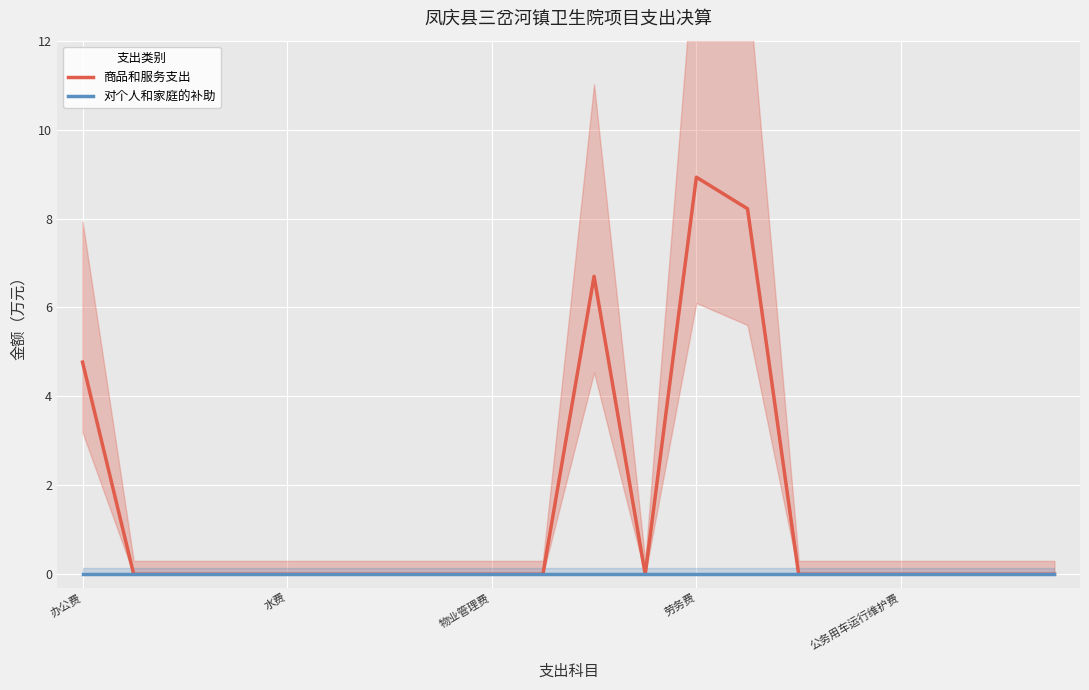

True or false: 商品和服务支出 has a value of 0.0 at 5.

True